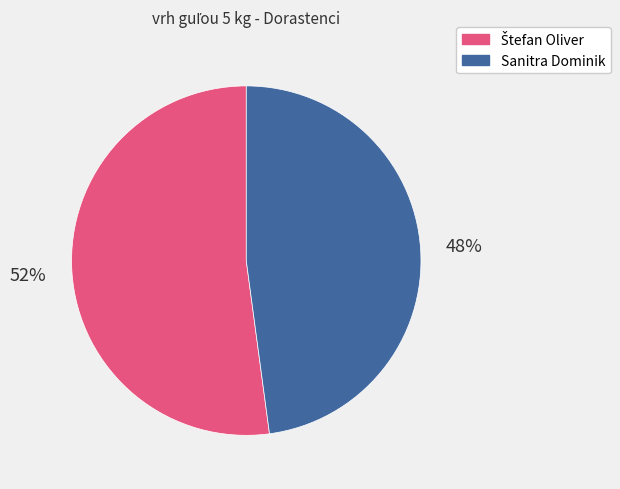

True or false: Sanitra Dominik accounts for 36% of the total.

False